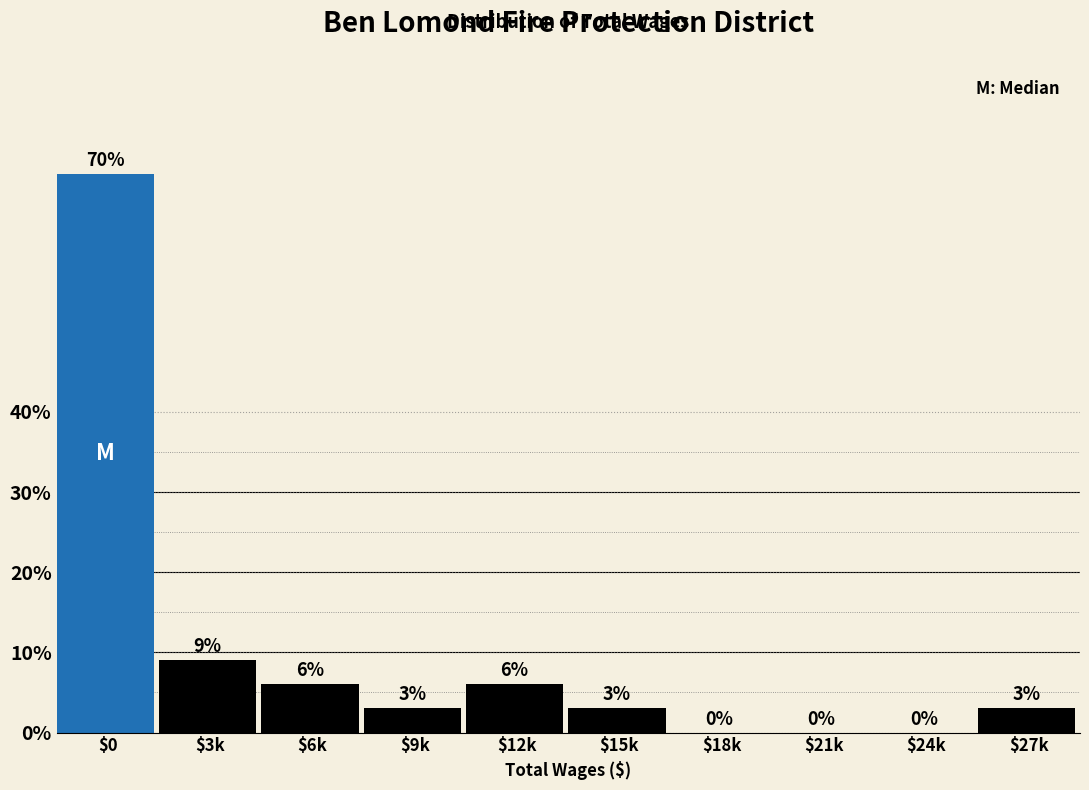

What is the sum of all values?

100.0